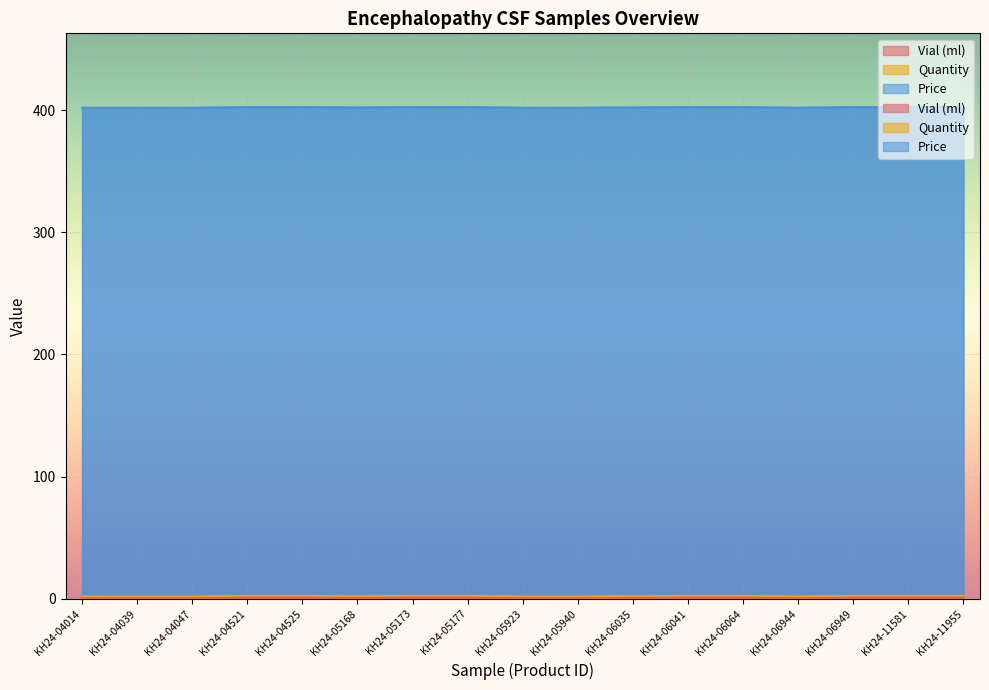

List the series in order of their peak value, lowest first.

Quantity, Vial (ml), Price